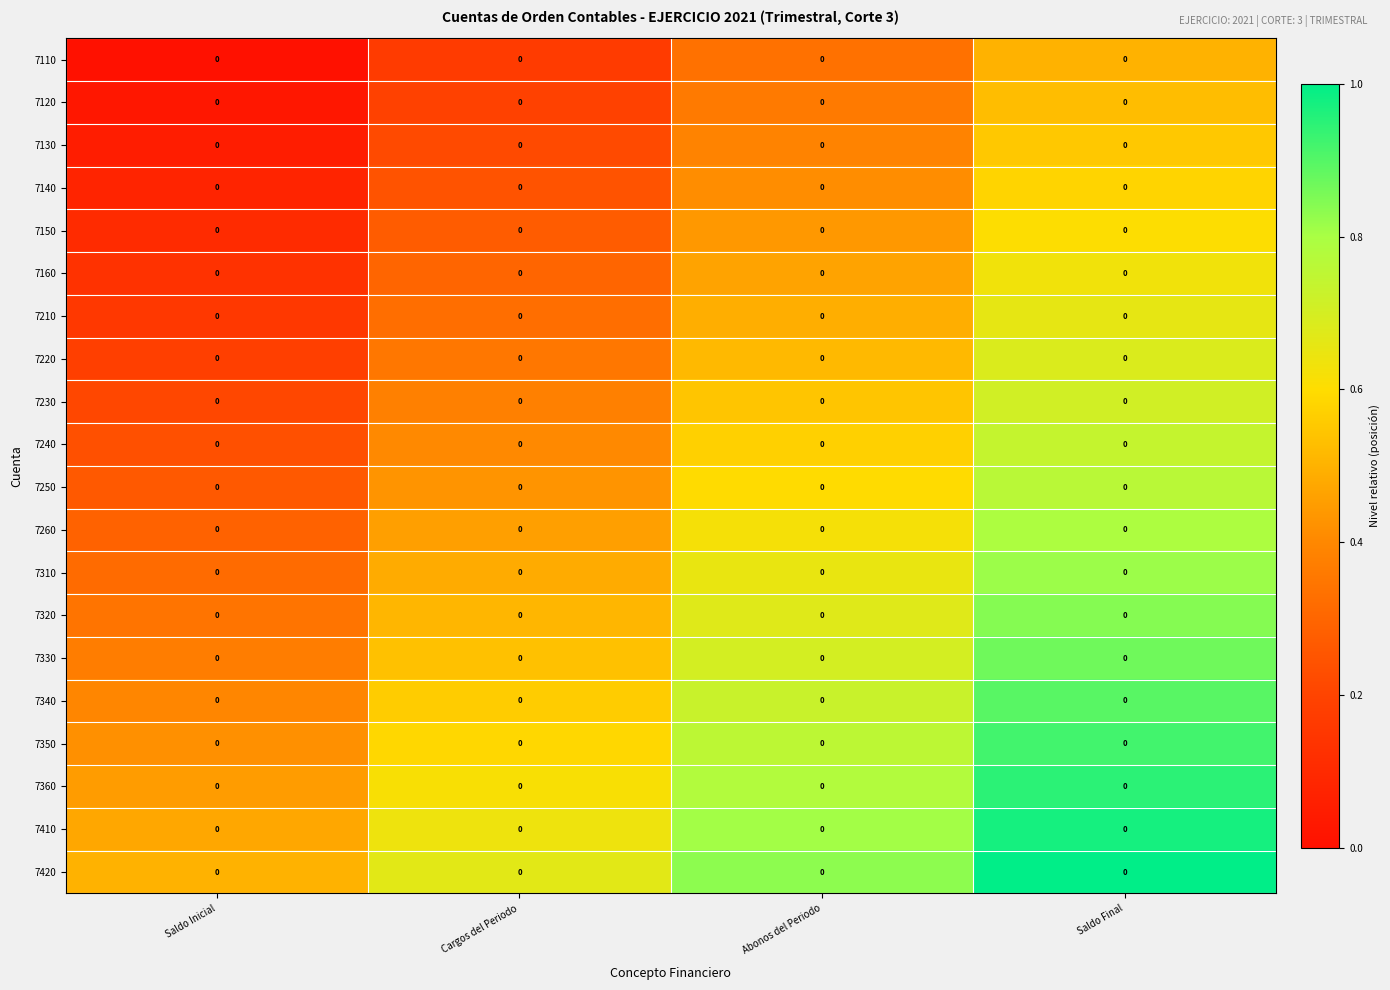

Reading left to right, what are all the values shown in this chart?

7110: Saldo Inicial=0.0	Cargos del Periodo=0.0	Abonos del Periodo=0.0	Saldo Final=0.0
7120: Saldo Inicial=0.0	Cargos del Periodo=0.0	Abonos del Periodo=0.0	Saldo Final=0.0
7130: Saldo Inicial=0.0	Cargos del Periodo=0.0	Abonos del Periodo=0.0	Saldo Final=0.0
7140: Saldo Inicial=0.0	Cargos del Periodo=0.0	Abonos del Periodo=0.0	Saldo Final=0.0
7150: Saldo Inicial=0.0	Cargos del Periodo=0.0	Abonos del Periodo=0.0	Saldo Final=0.0
7160: Saldo Inicial=0.0	Cargos del Periodo=0.0	Abonos del Periodo=0.0	Saldo Final=0.0
7210: Saldo Inicial=0.0	Cargos del Periodo=0.0	Abonos del Periodo=0.0	Saldo Final=0.0
7220: Saldo Inicial=0.0	Cargos del Periodo=0.0	Abonos del Periodo=0.0	Saldo Final=0.0
7230: Saldo Inicial=0.0	Cargos del Periodo=0.0	Abonos del Periodo=0.0	Saldo Final=0.0
7240: Saldo Inicial=0.0	Cargos del Periodo=0.0	Abonos del Periodo=0.0	Saldo Final=0.0
7250: Saldo Inicial=0.0	Cargos del Periodo=0.0	Abonos del Periodo=0.0	Saldo Final=0.0
7260: Saldo Inicial=0.0	Cargos del Periodo=0.0	Abonos del Periodo=0.0	Saldo Final=0.0
7310: Saldo Inicial=0.0	Cargos del Periodo=0.0	Abonos del Periodo=0.0	Saldo Final=0.0
7320: Saldo Inicial=0.0	Cargos del Periodo=0.0	Abonos del Periodo=0.0	Saldo Final=0.0
7330: Saldo Inicial=0.0	Cargos del Periodo=0.0	Abonos del Periodo=0.0	Saldo Final=0.0
7340: Saldo Inicial=0.0	Cargos del Periodo=0.0	Abonos del Periodo=0.0	Saldo Final=0.0
7350: Saldo Inicial=0.0	Cargos del Periodo=0.0	Abonos del Periodo=0.0	Saldo Final=0.0
7360: Saldo Inicial=0.0	Cargos del Periodo=0.0	Abonos del Periodo=0.0	Saldo Final=0.0
7410: Saldo Inicial=0.0	Cargos del Periodo=0.0	Abonos del Periodo=0.0	Saldo Final=0.0
7420: Saldo Inicial=0.0	Cargos del Periodo=0.0	Abonos del Periodo=0.0	Saldo Final=0.0